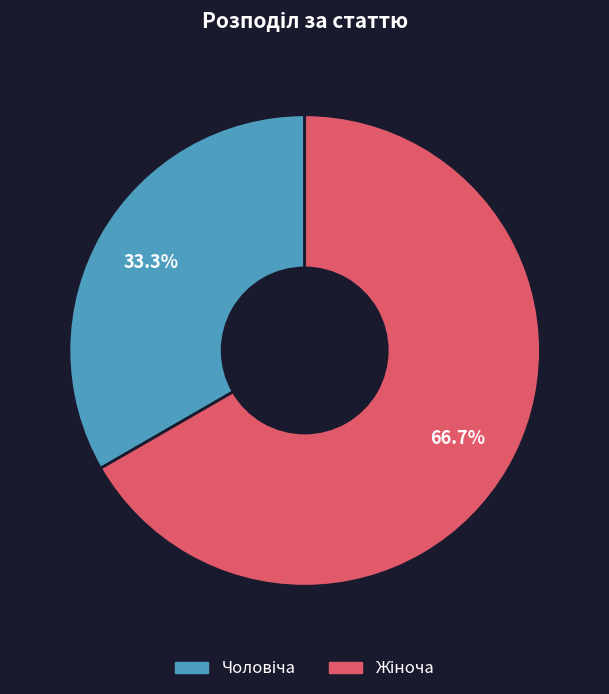

Is there any slice that represents more than half of the pie?

Yes